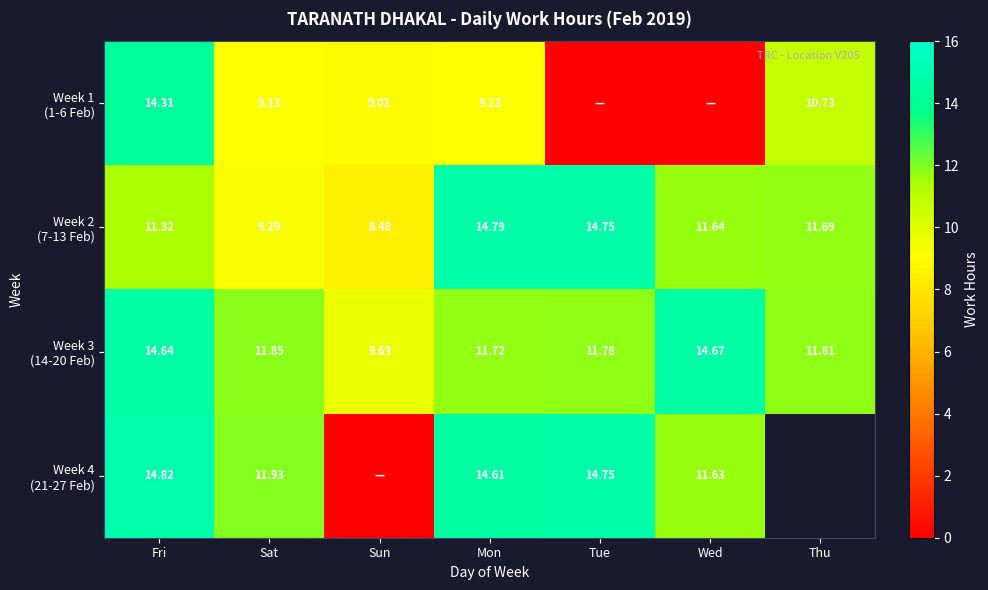

Between Fri and Wed, which series saw the biggest shift?

Week 1 (1-6 Feb)